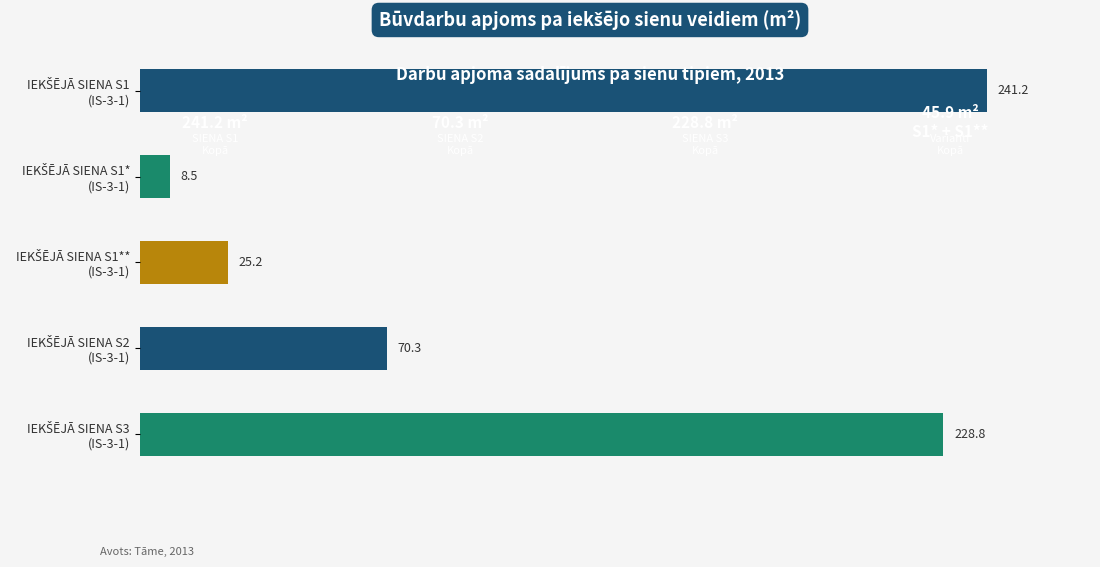

What is the difference between the maximum and minimum values?

232.7